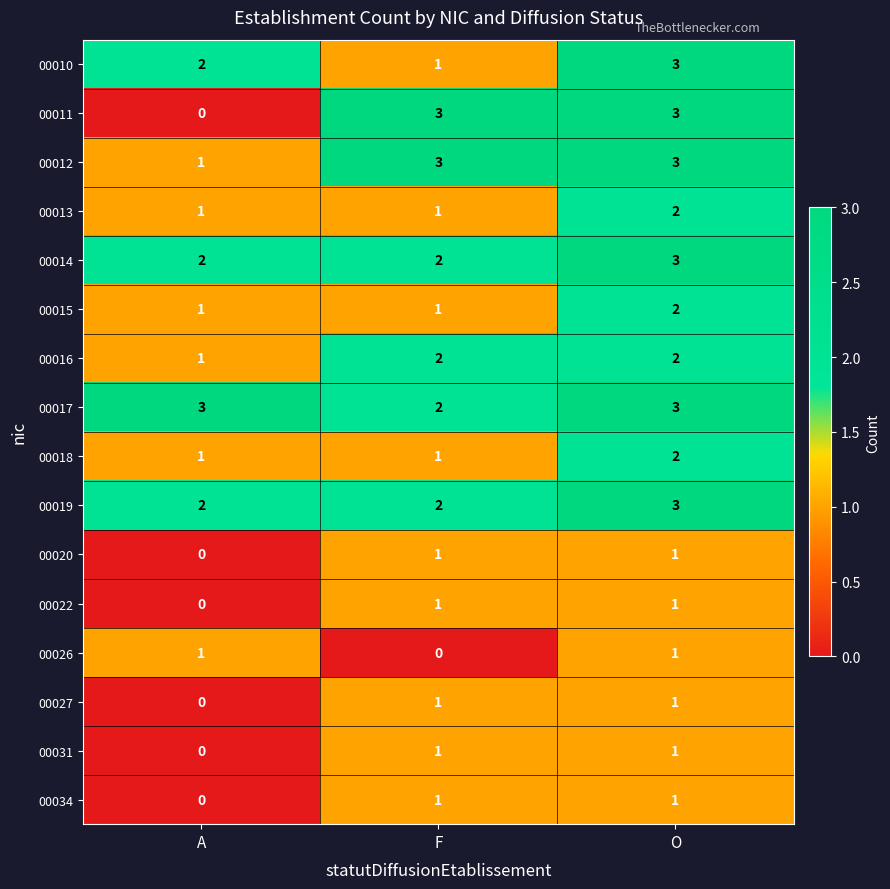

Between F and O, which series saw the biggest shift?

00010